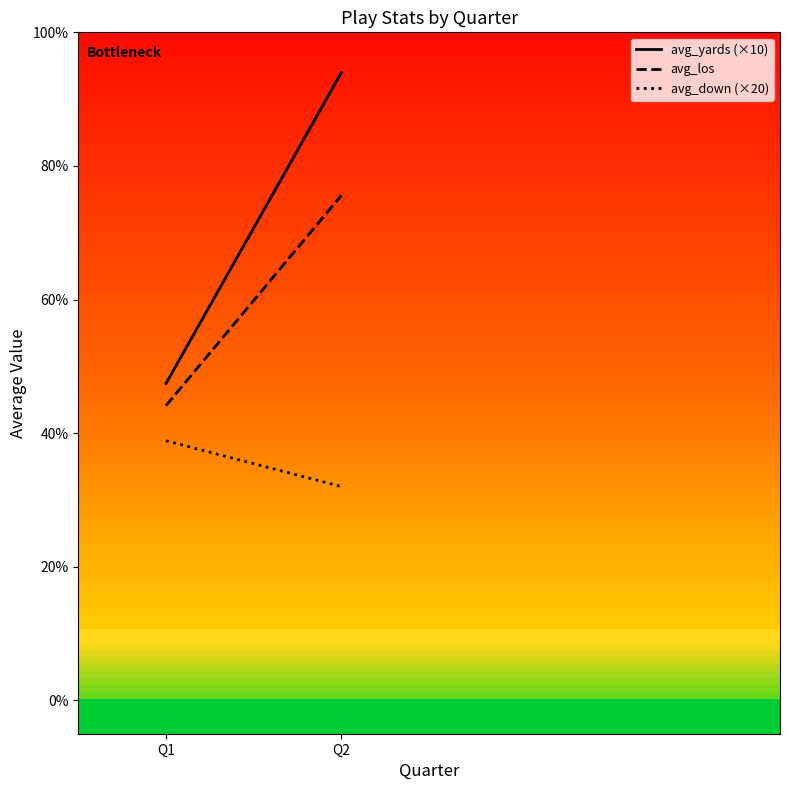

What is the value of the avg_down (×20) point at the 2nd from the left?

32.0